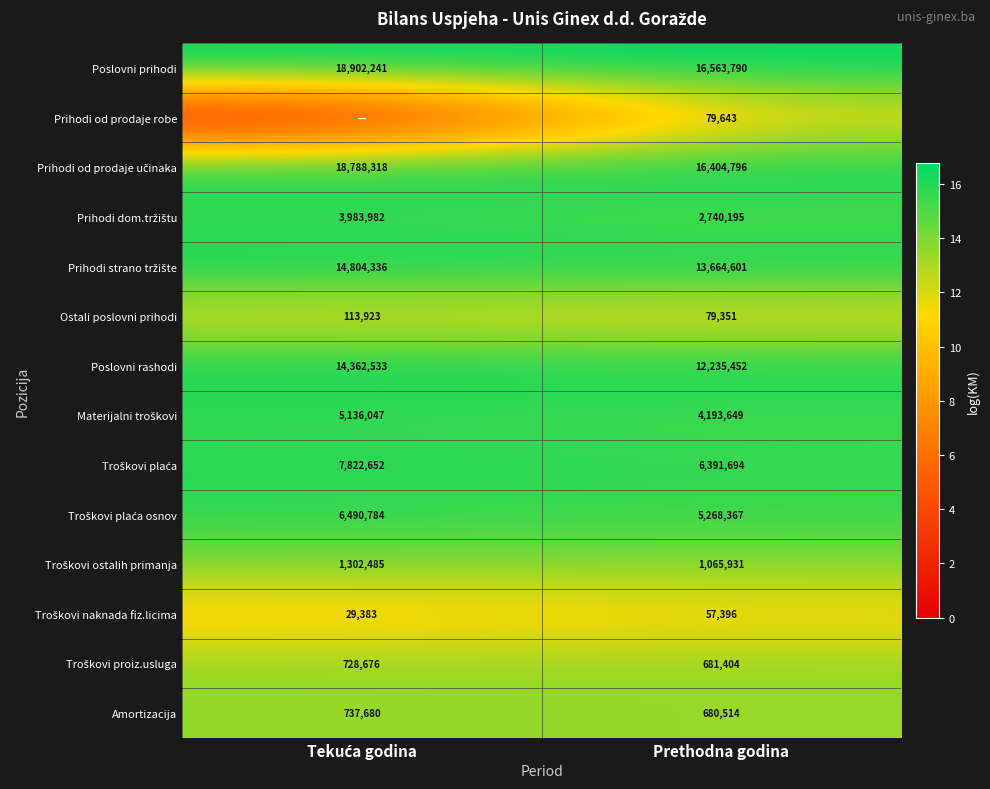

What is the difference between the highest and lowest values at Tekuća godina?

16.8